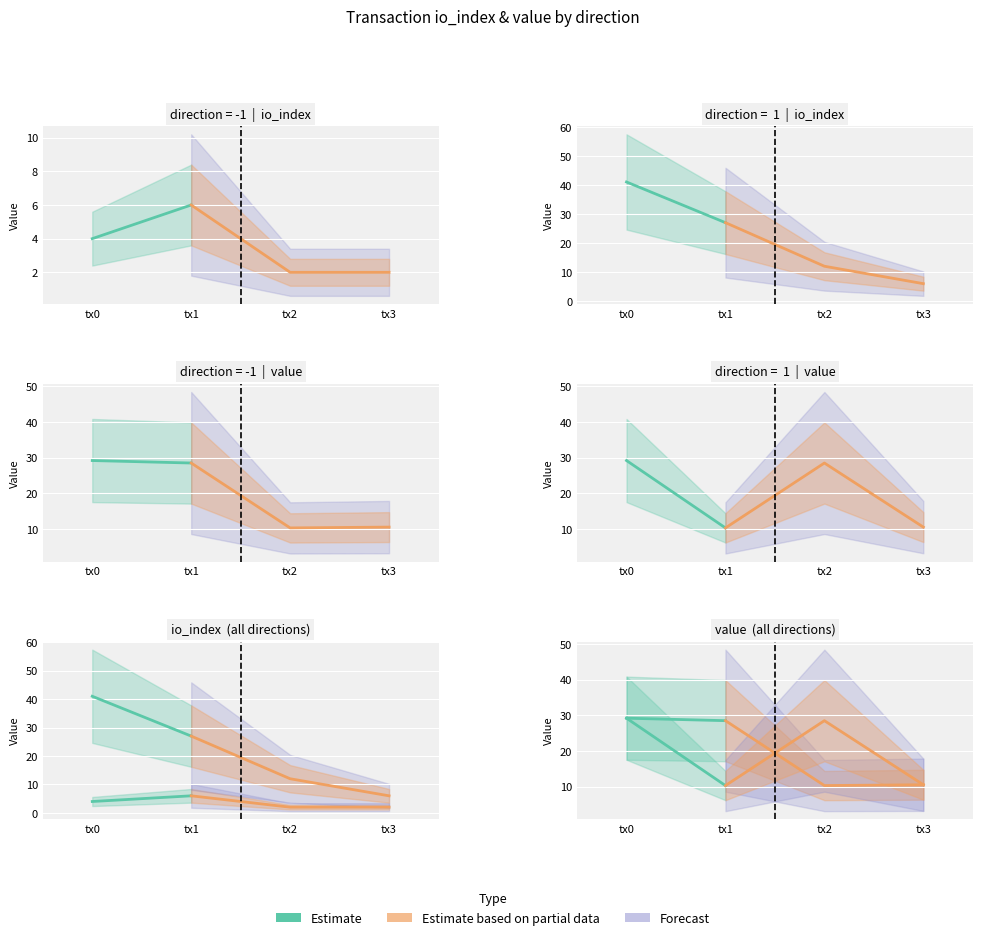

What is the approximate value of io_index at 1?

27.0